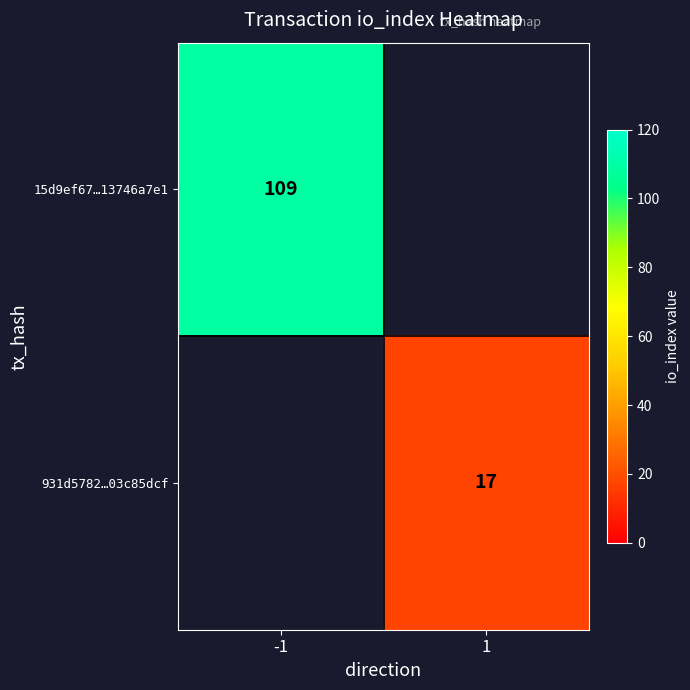

What is the total value across all series at 1?

17